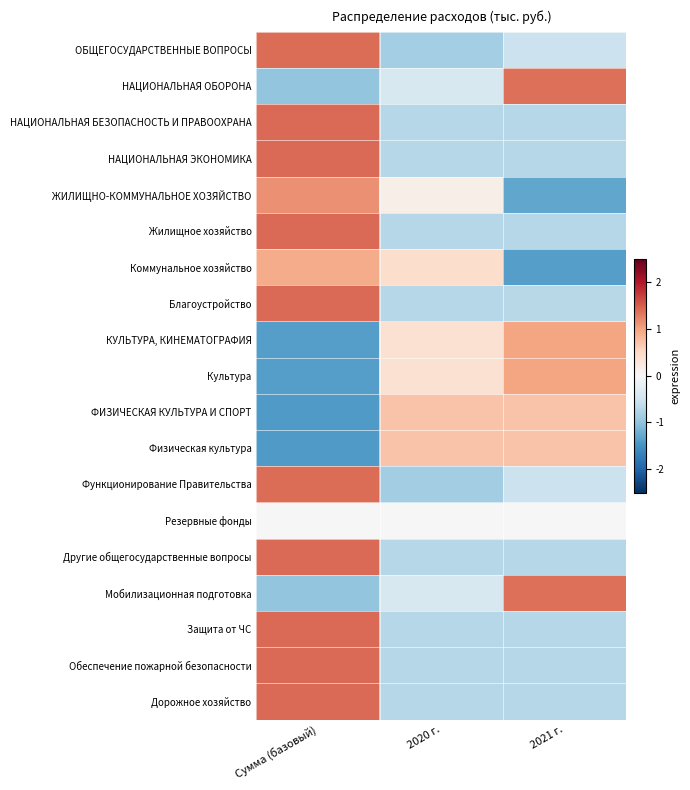

How many distinct data groups are displayed?

19